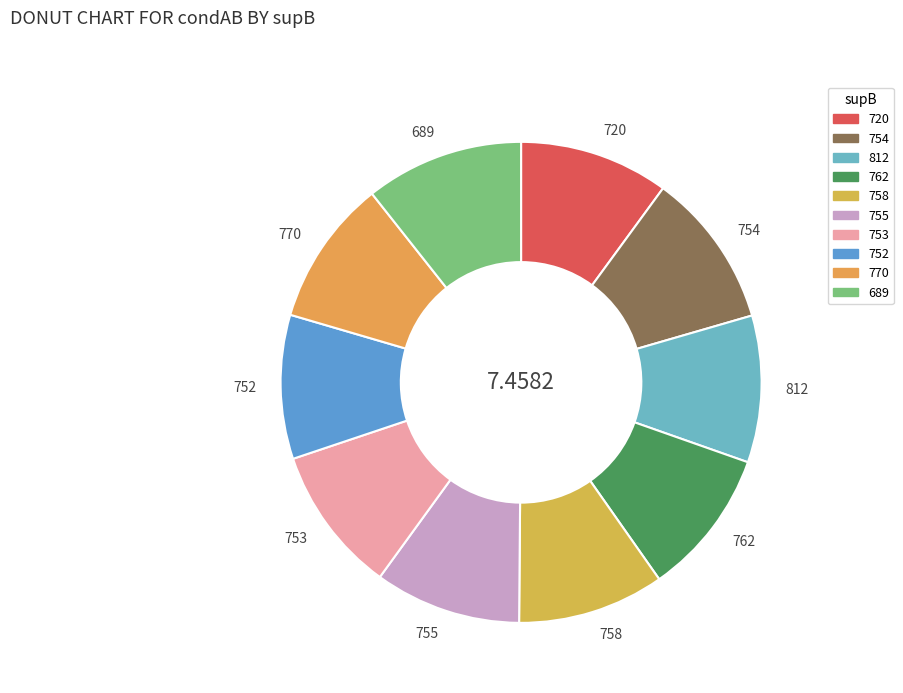

How many slices are in this pie chart?

10